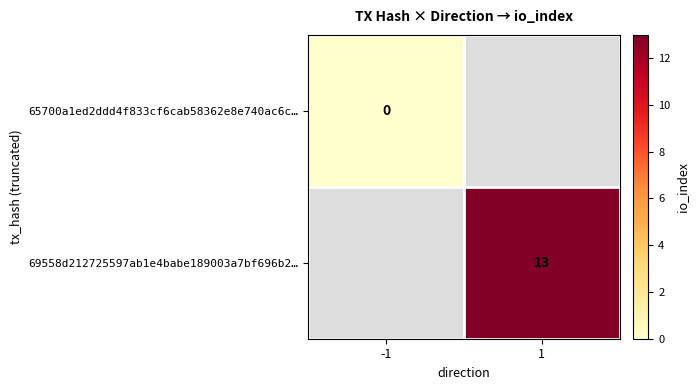

Is the value of 69558d212725597ab1e4babe189003a7bf696b2… at 1 greater than the value of 65700a1ed2ddd4f833cf6cab58362e8e740ac6c… at -1?

Yes